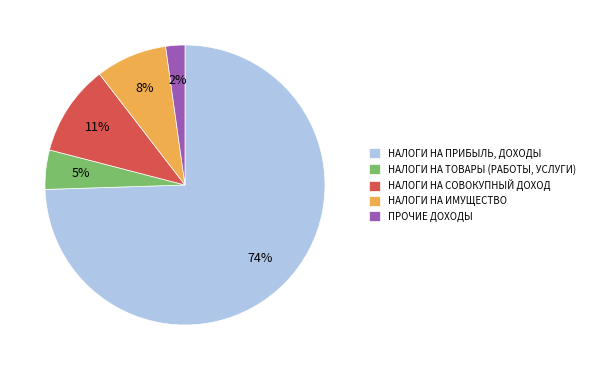

What is the majority slice?

НАЛОГИ НА ПРИБЫЛЬ, ДОХОДЫ